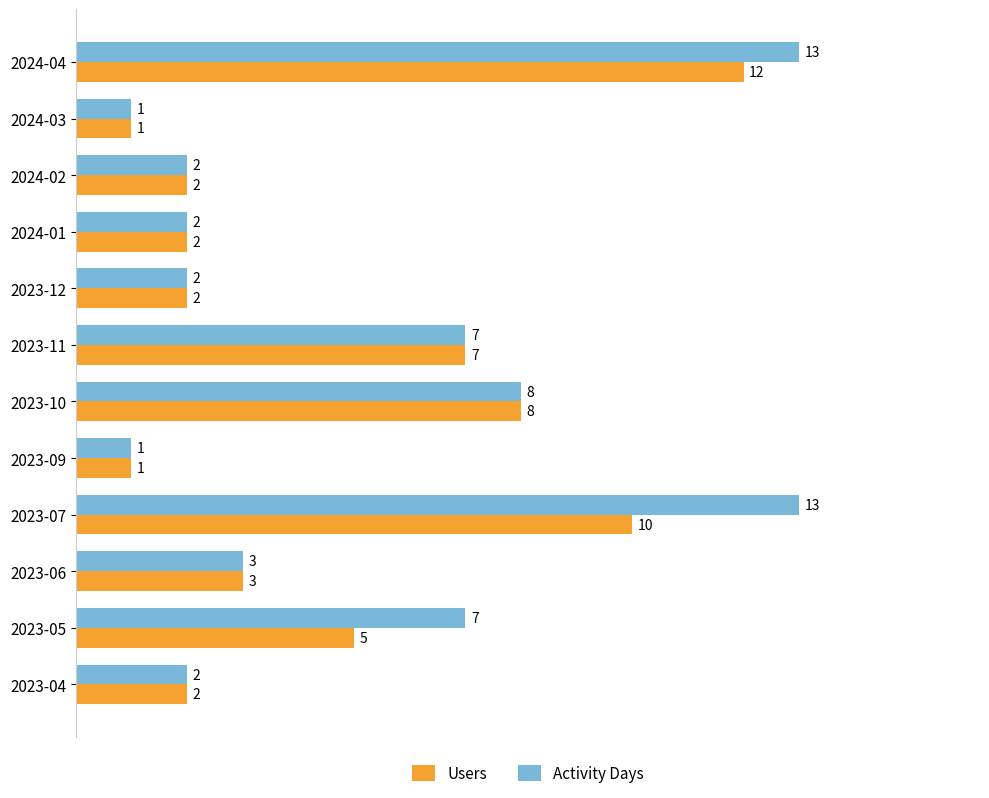

How many distinct data groups are displayed?

2